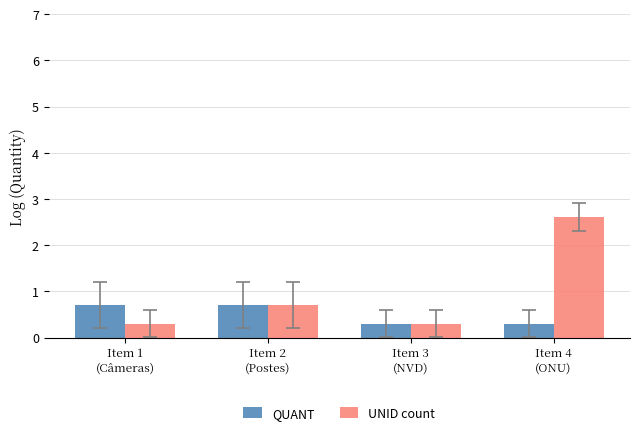

Which series has the widest spread of values?

UNID count